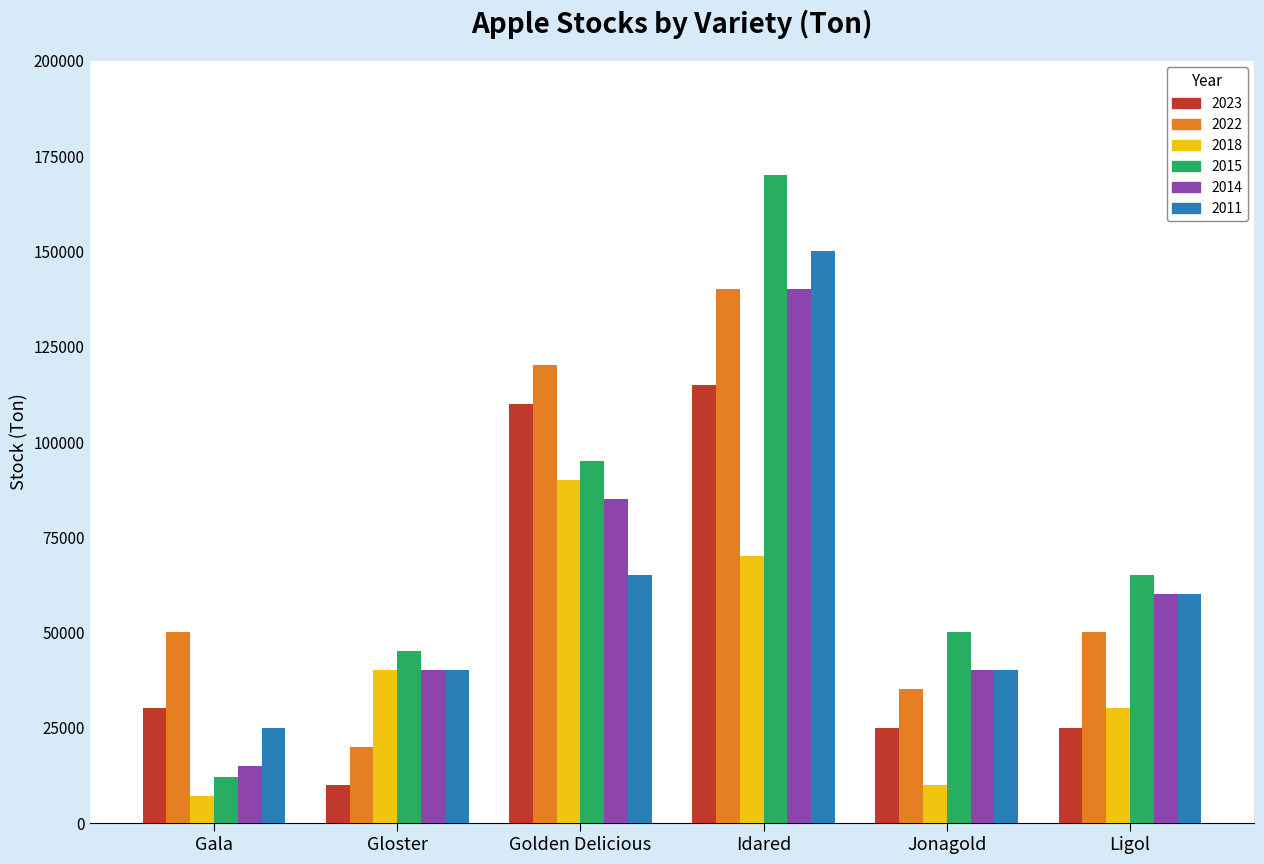

What is the greatest value displayed?

170000